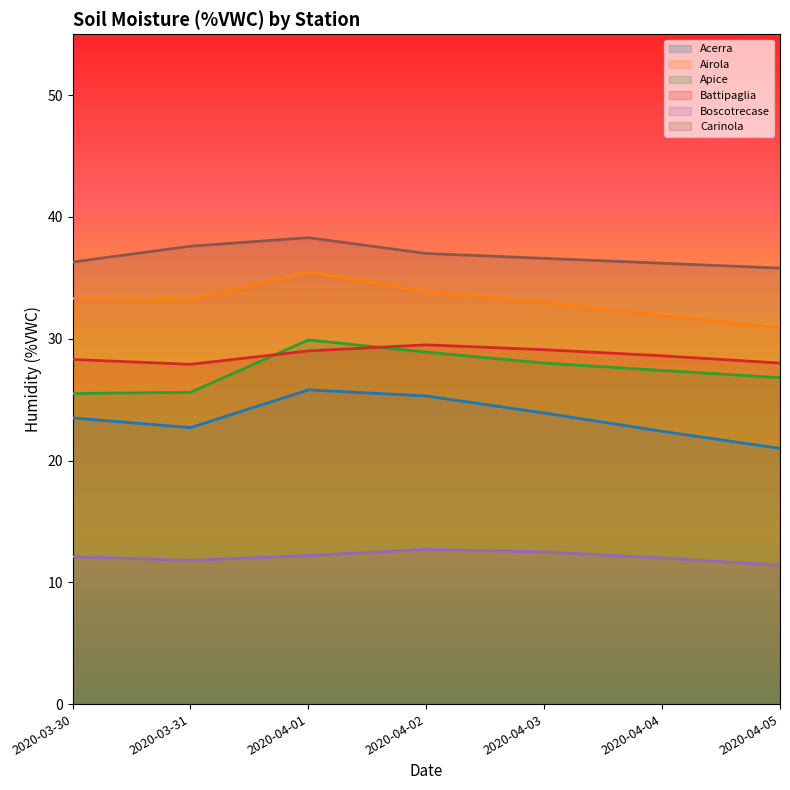

What is the difference between the second highest and minimum values in the Airola series?

3.0